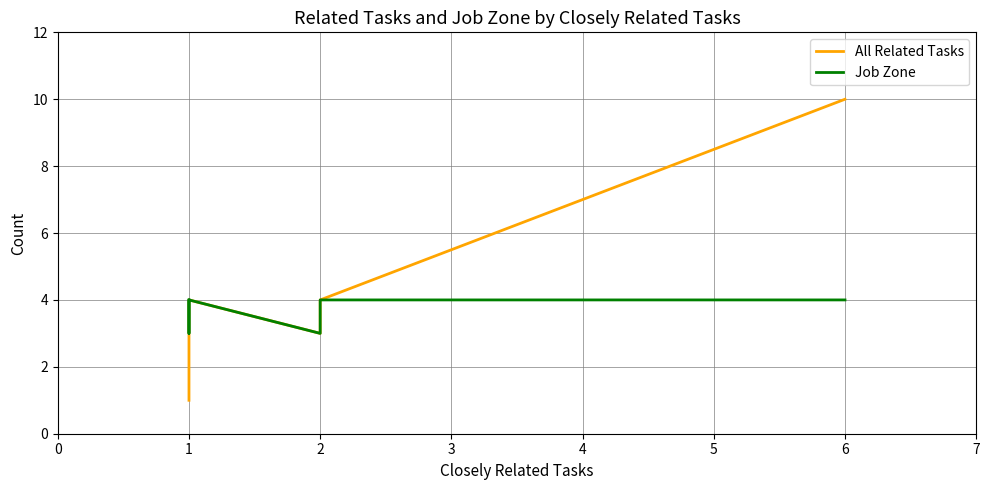

How many data points does each series have?

13